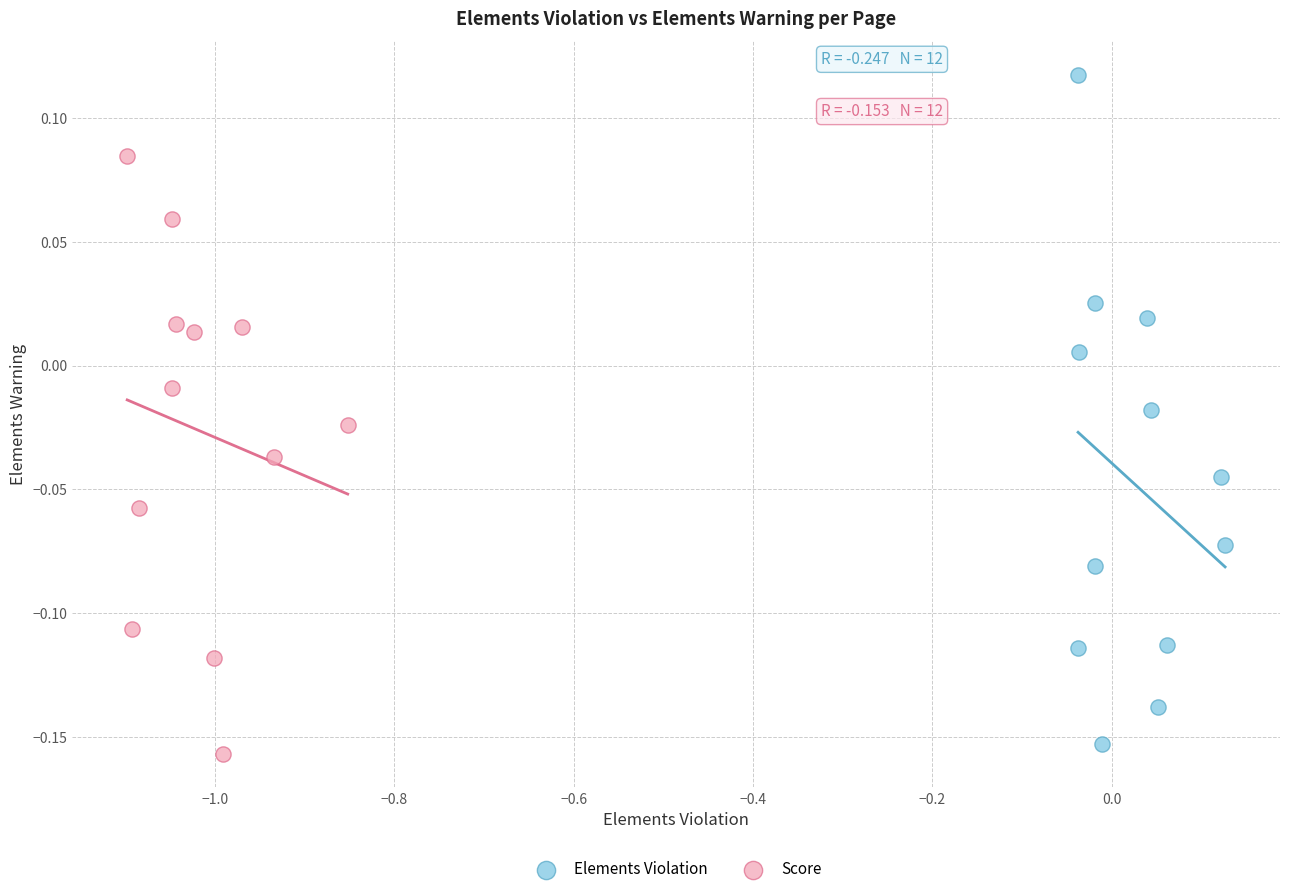

Which series has the largest Y range (max minus min)?

Elements Violation